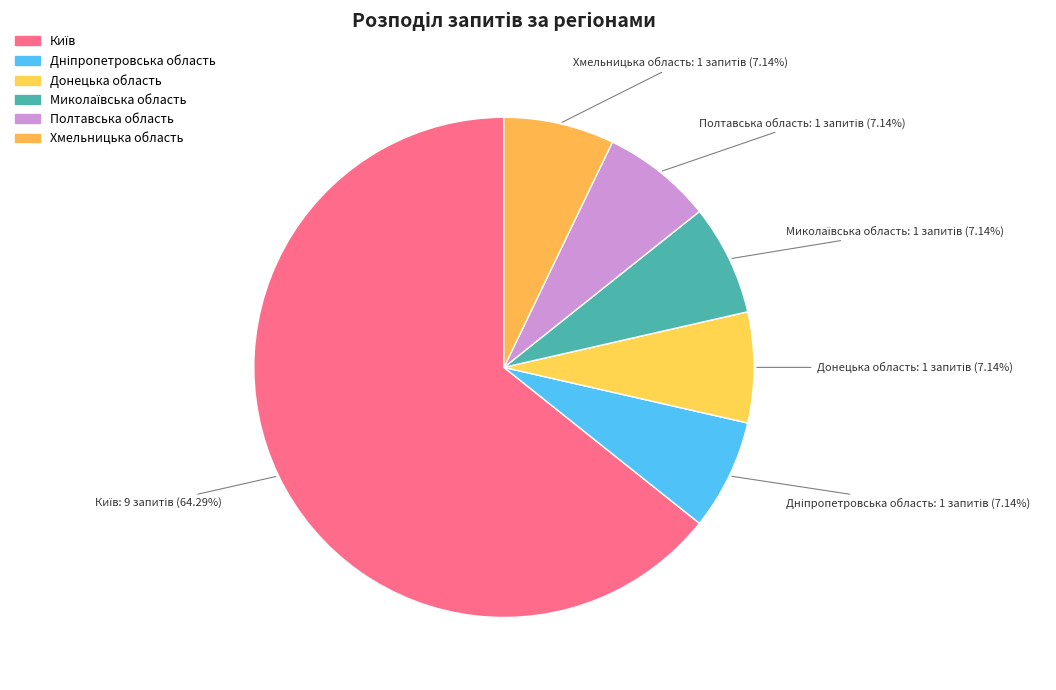

True or false: Київ accounts for 51% of the total.

False